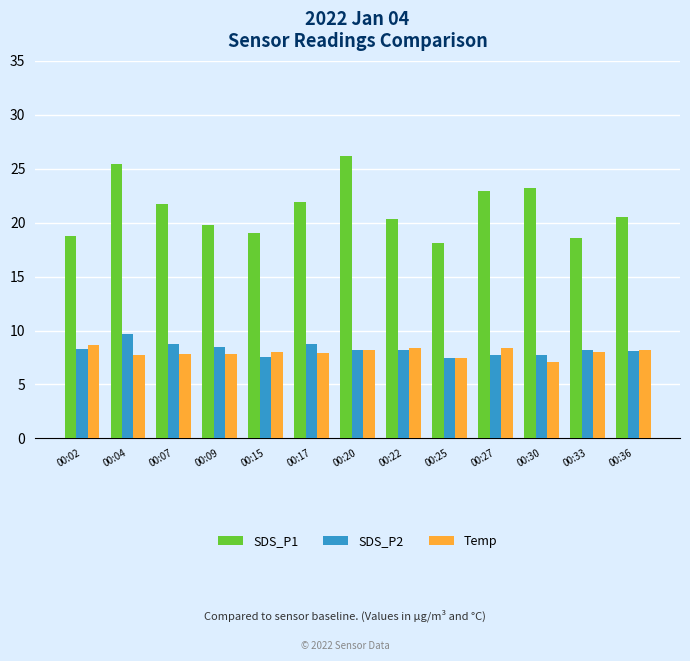

What is the total value across all series at 00:07?

38.3